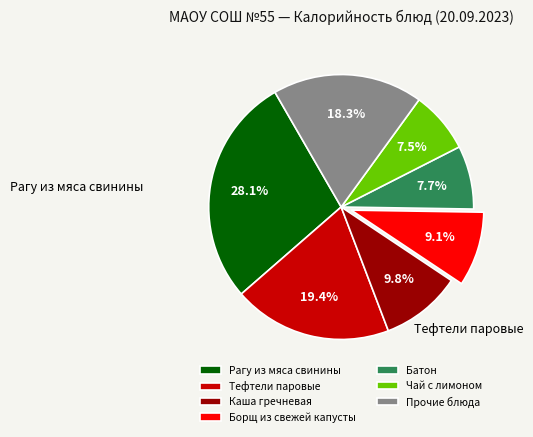

How much of the chart is everything except Батон?

92.3%